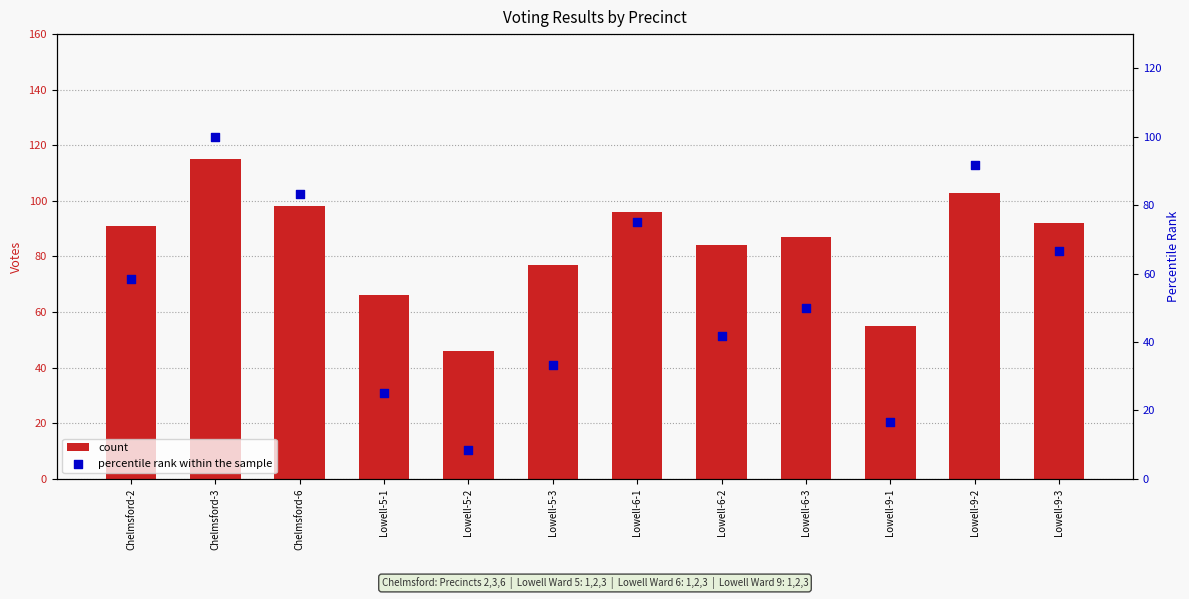

At which category is the sum across all series the highest?

Chelmsford-3